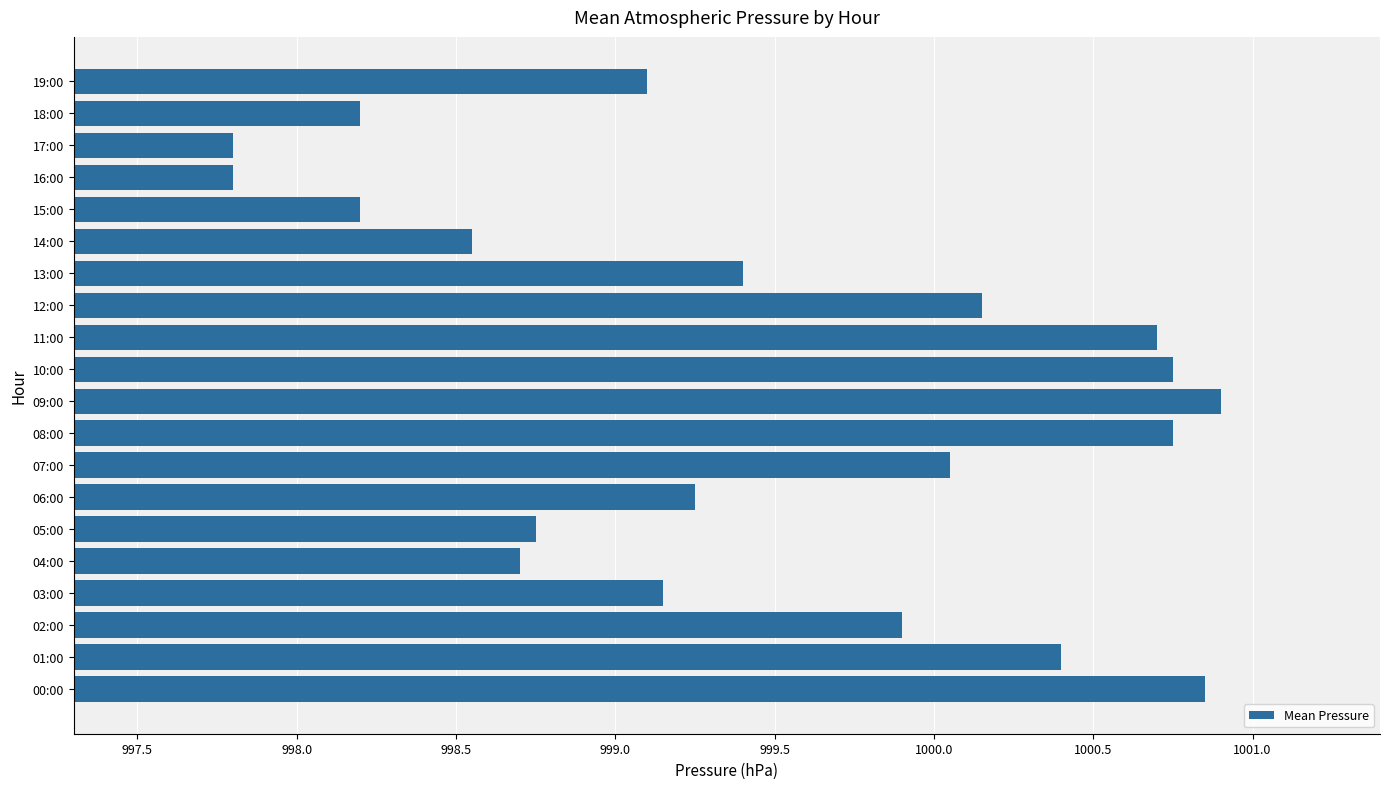

The chart shows a value of 999.1 at 19:00. True or false?

True